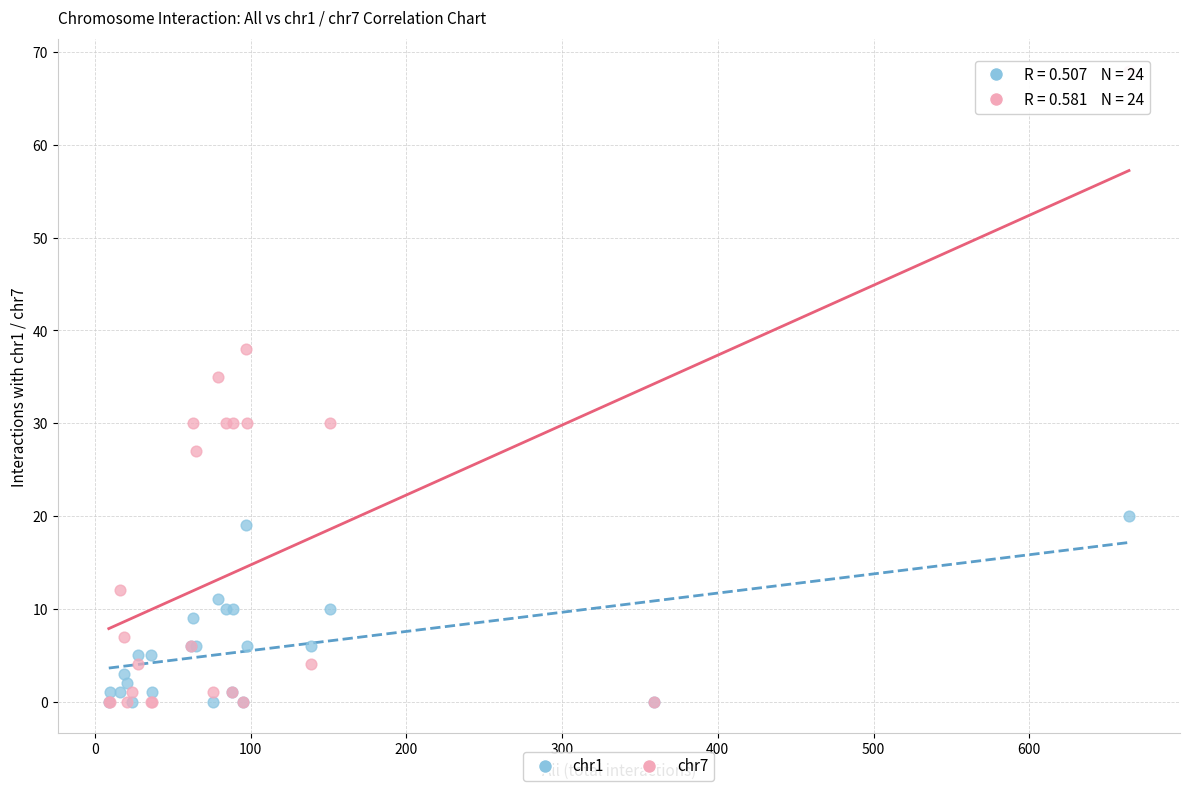

Across all series, what Y value is closest to 34?

35